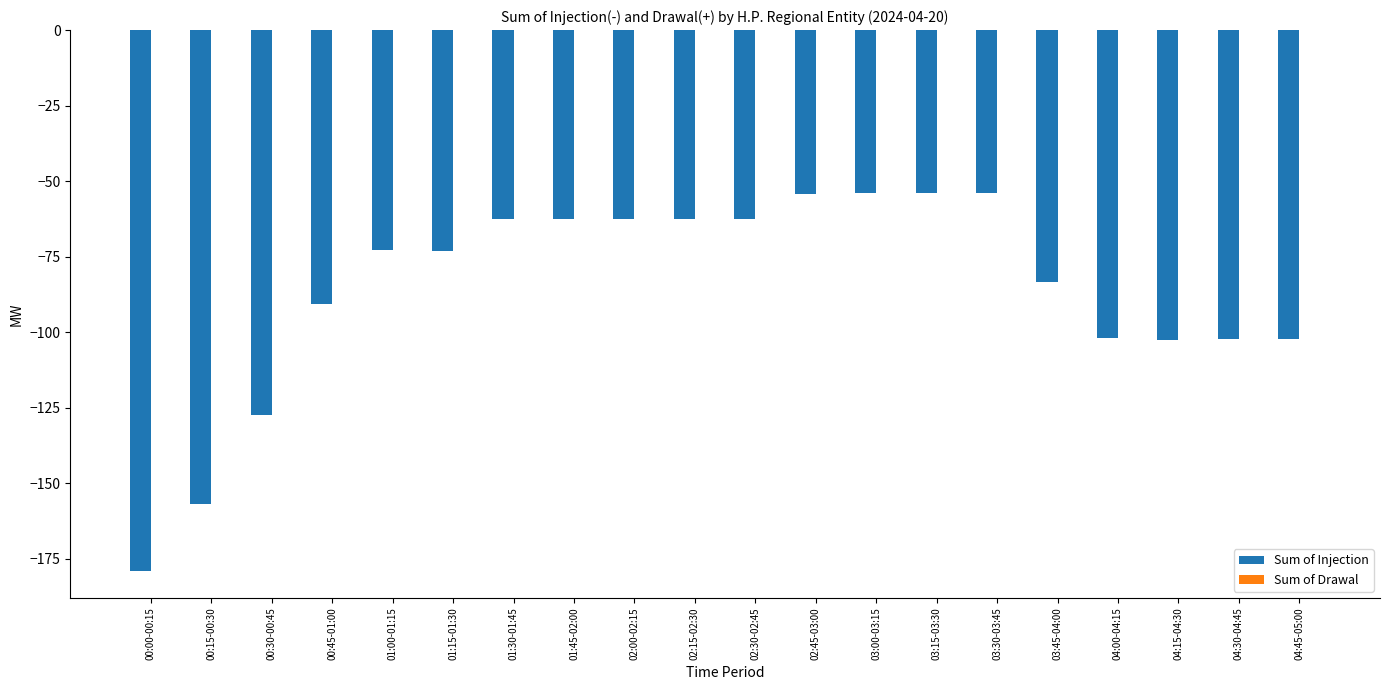

True or false: the data shows -62.5 at 02:15-02:30.

True